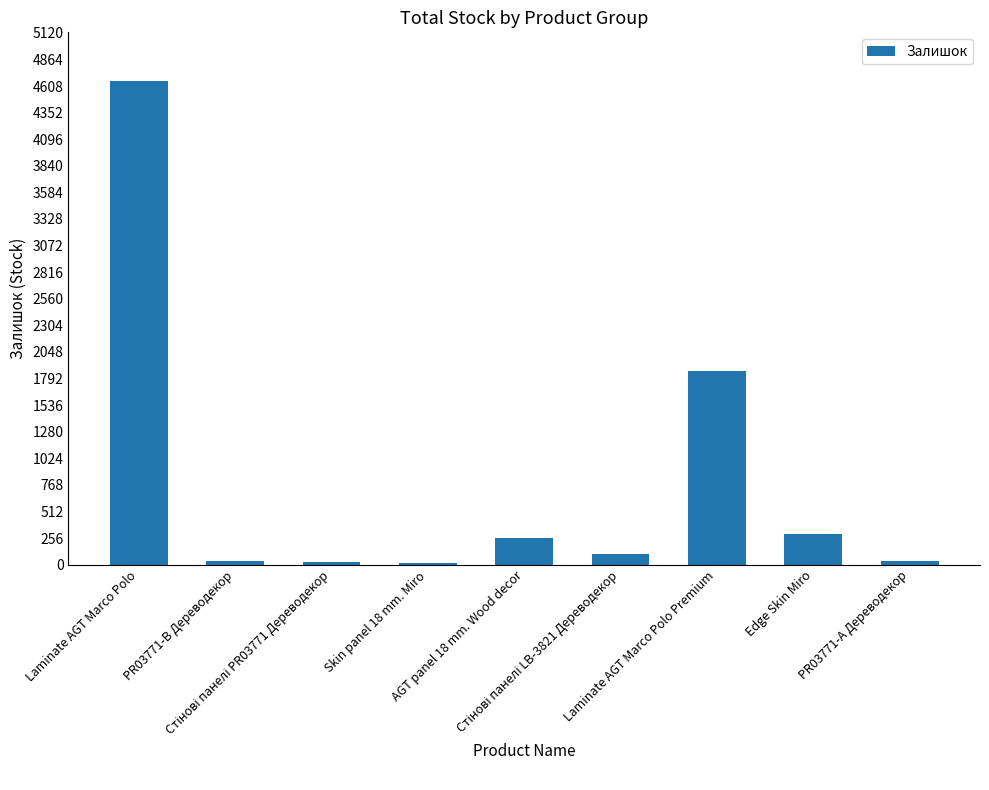

What is the greatest value displayed?

4659